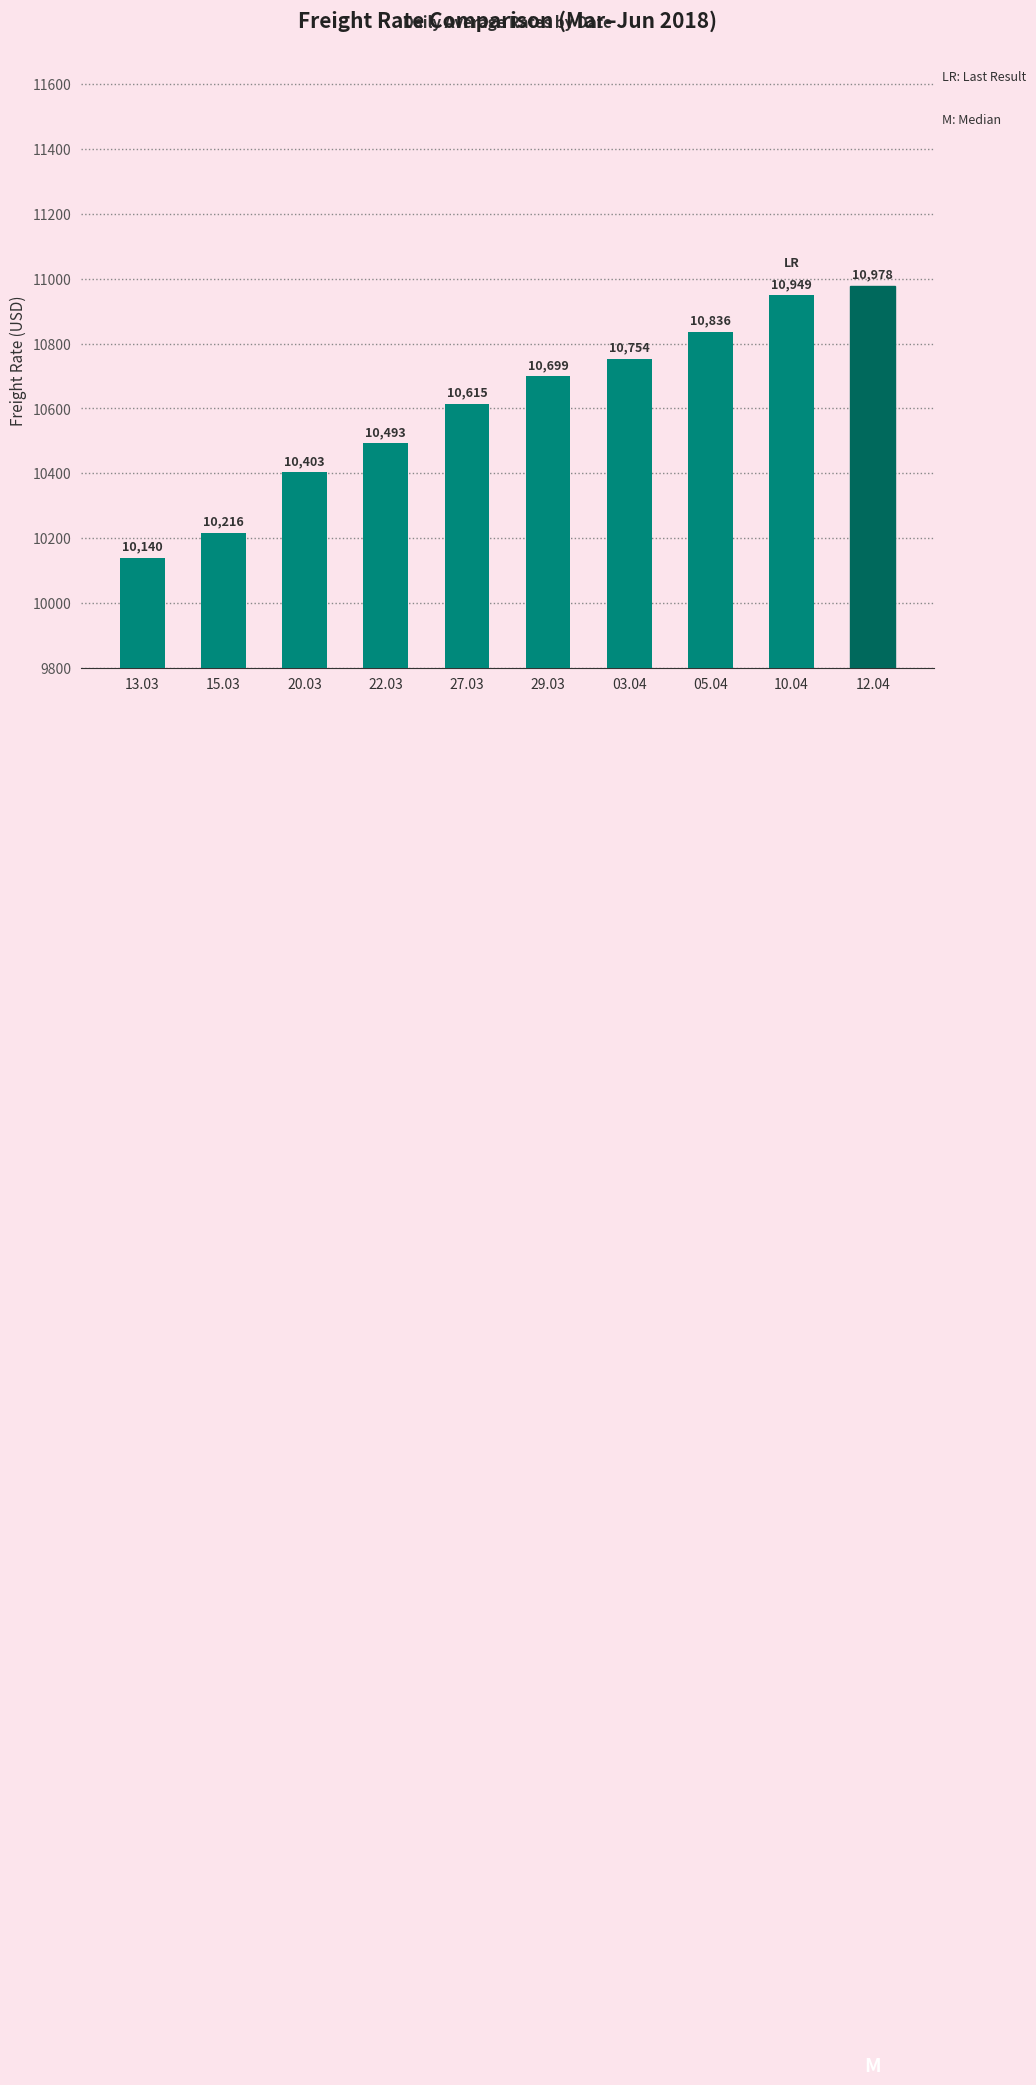

Which category has the lowest value across all series?

13.03